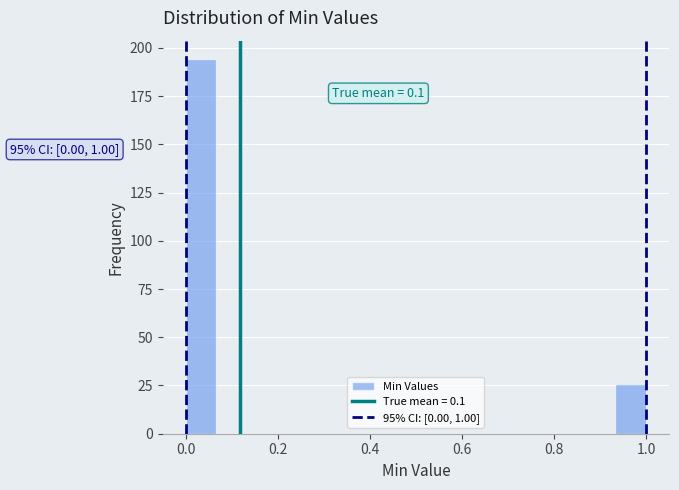

Read against the x-axis, roughly where is the centre of the tallest bar?

0.04